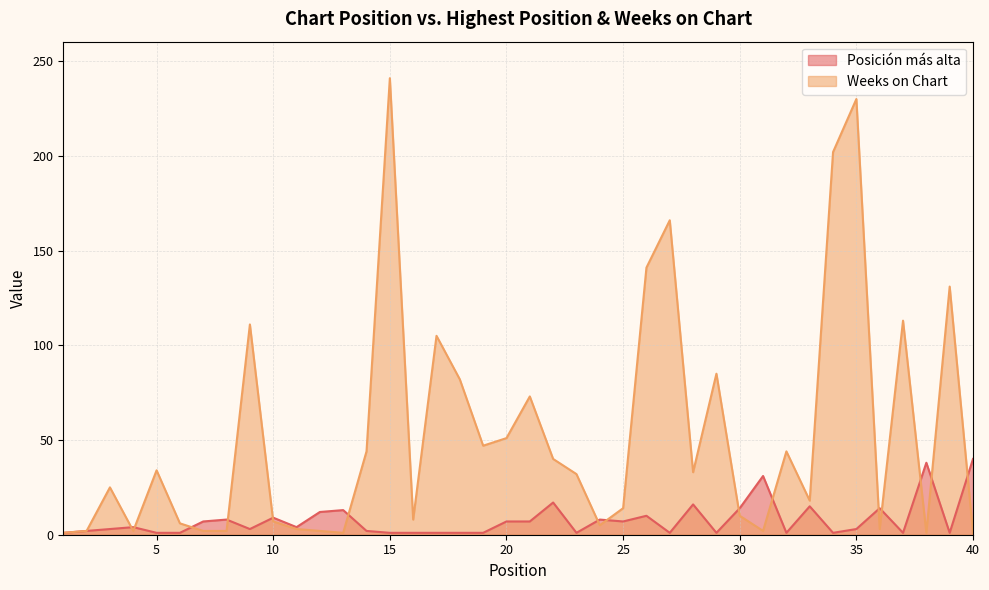

Reading right to left, transcribe all the data shown in this chart.

Posición más alta: 40=40	39=1	38=38	37=1	36=14	35=3	34=1	33=15	32=1	31=31	30=14	29=1	28=16	27=1	26=10	25=7	24=8	23=1	22=17	21=7	20=7	19=1	18=1	17=1	16=1	15=1	14=2	13=13	12=12	11=4	10=9	9=3	8=8	7=7	6=1	5=1	4=4	3=3	2=2	1=1
Weeks on Chart: 40=1	39=131	38=1	37=113	36=3	35=230	34=202	33=18	32=44	31=2	30=10	29=85	28=33	27=166	26=141	25=14	24=5	23=32	22=40	21=73	20=51	19=47	18=82	17=105	16=8	15=241	14=44	13=1	12=2	11=3	10=7	9=111	8=2	7=2	6=6	5=34	4=2	3=25	2=2	1=1